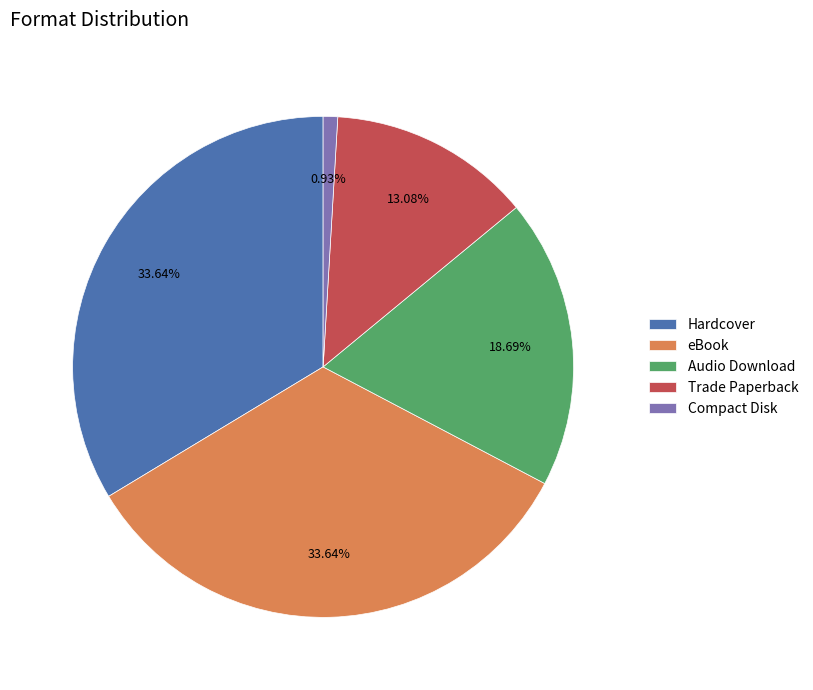

The Audio Download slice represents 19% of the pie. True or false?

True